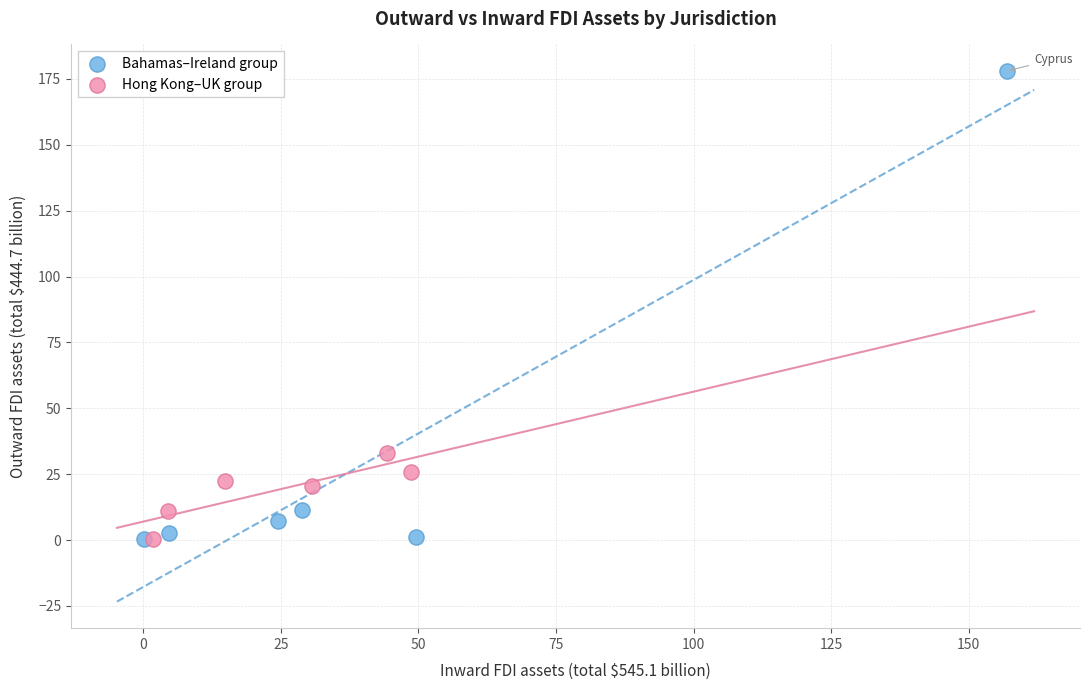

Which series has the widest spread of Y values?

Bahamas–Ireland group